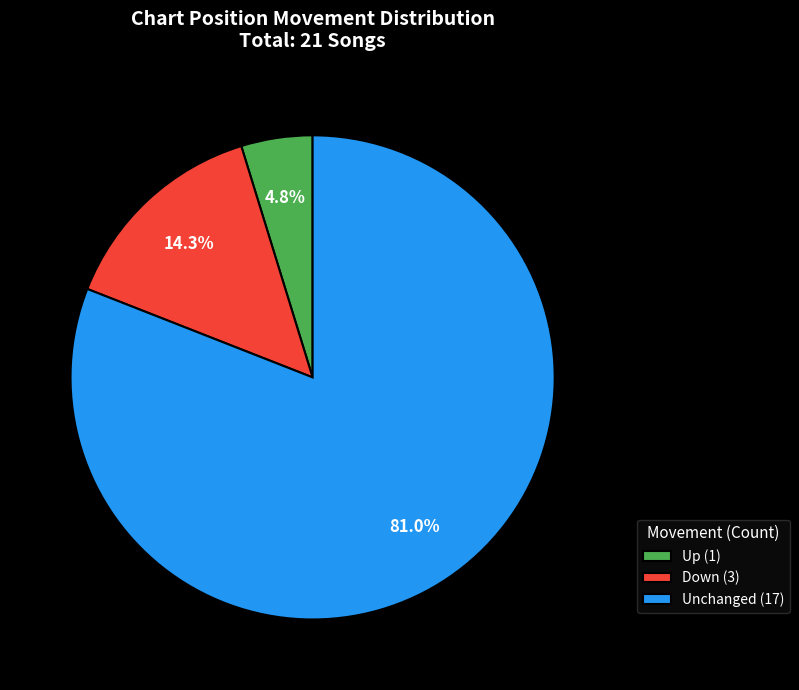

What is the ratio of the value at Up (1) to the value at Down (3)?

0.3